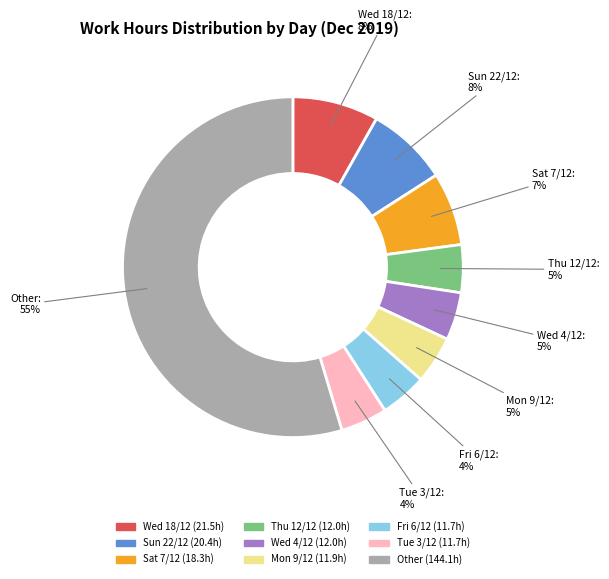

To the nearest percent, what is the difference between the largest and smallest slice percentages?

50%